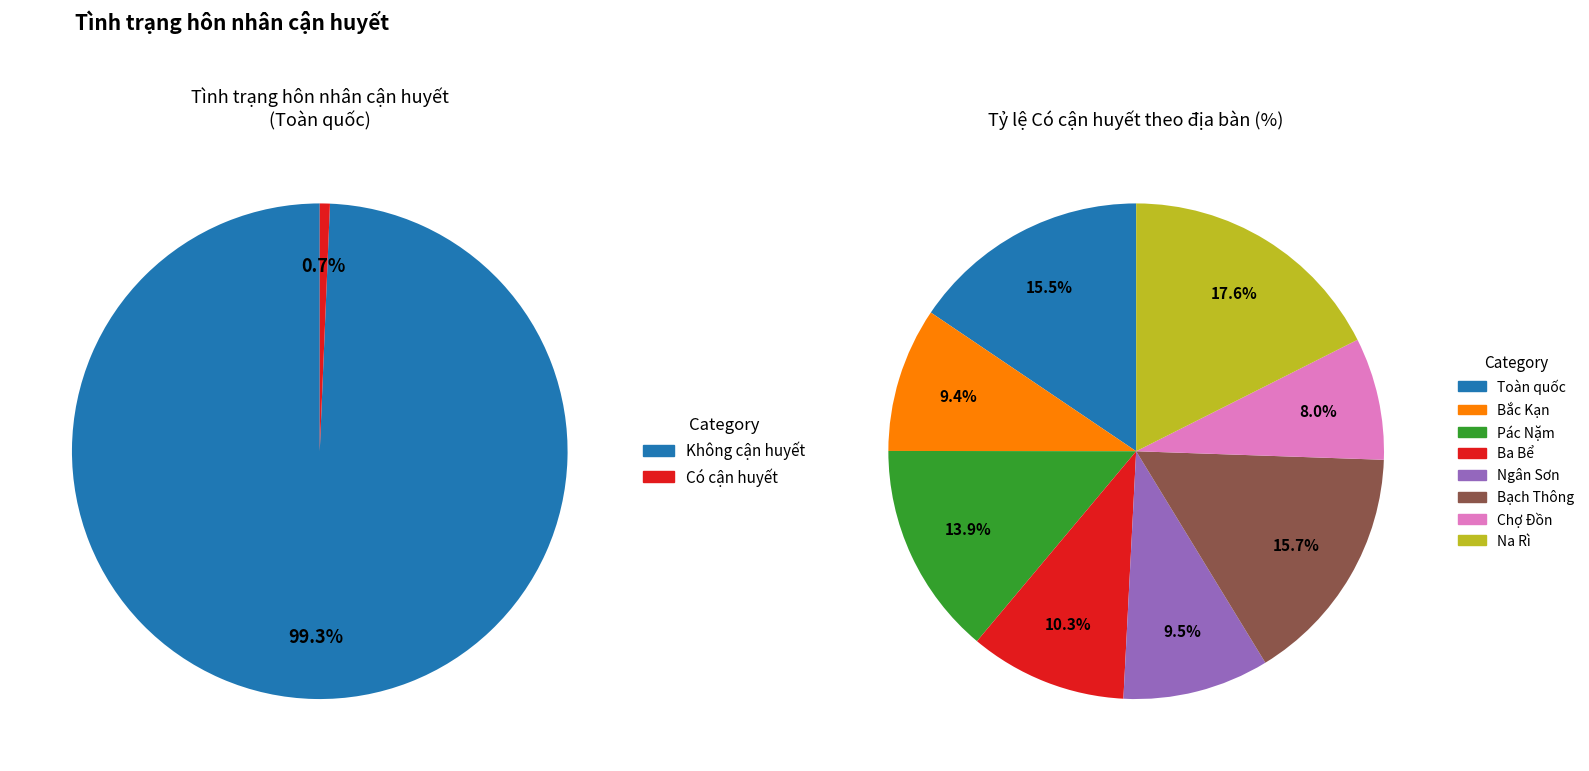

Do Ngân Sơn and Bạch Thông together represent more than half of the pie?

No